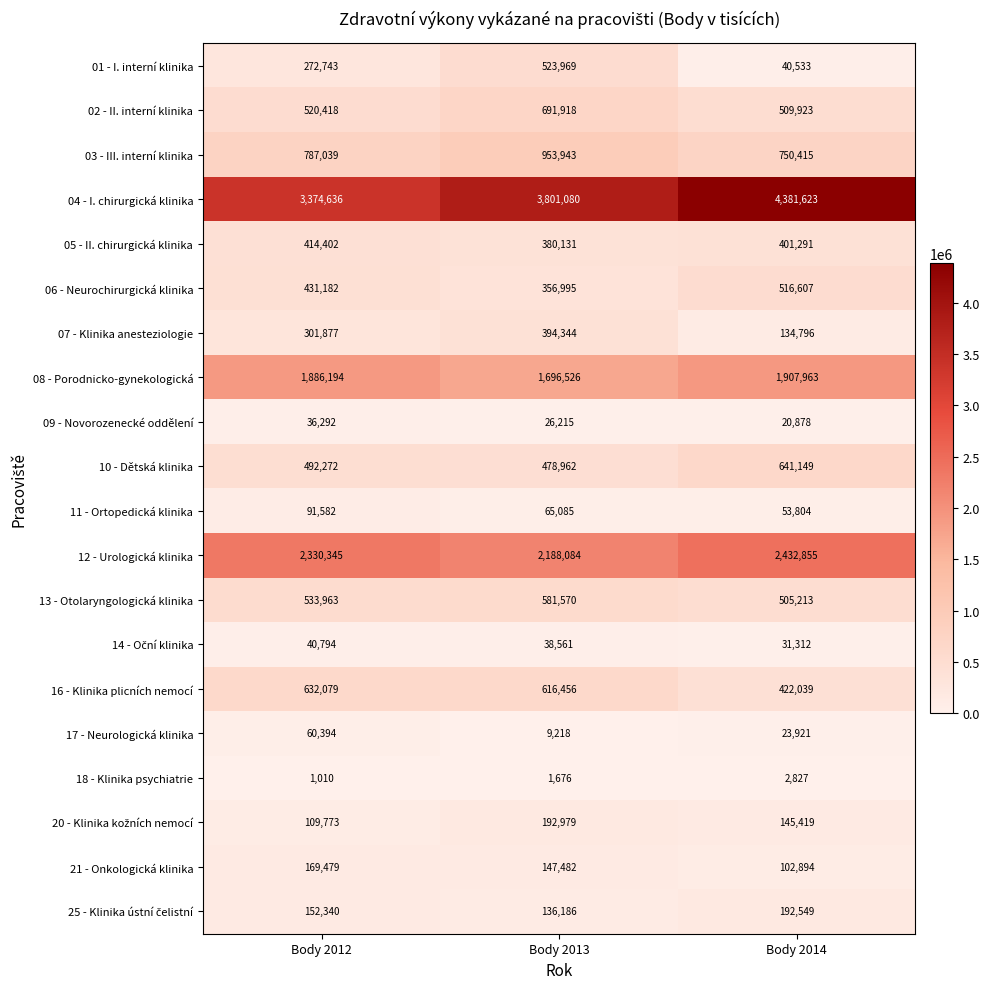

What is the difference between the highest and lowest values at Body 2012?

3373626